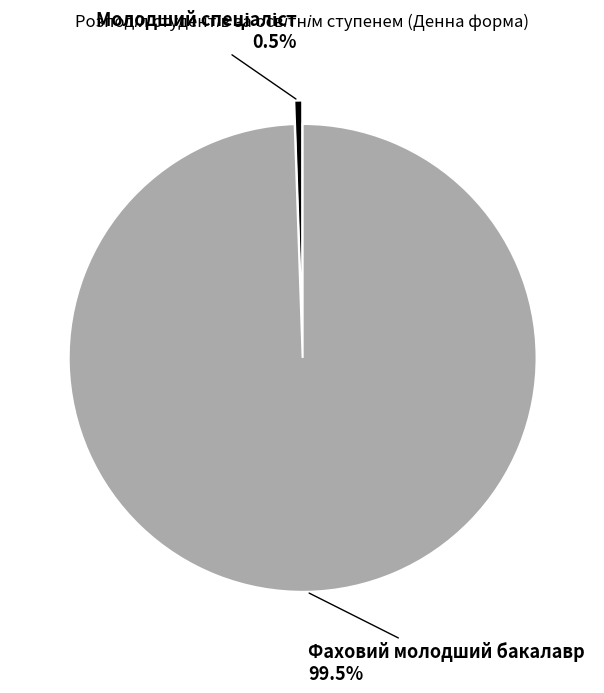

Is Фаховий молодший бакалавр the majority of the pie?

Yes